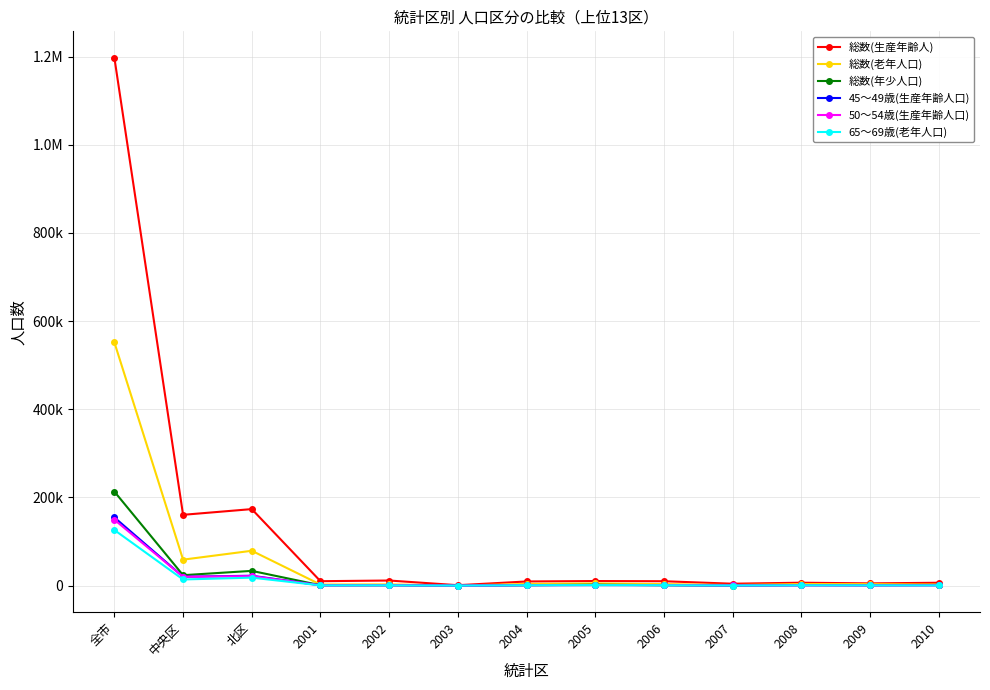

Which category has the lowest value in the 総数(生産年齢人) series?

2003